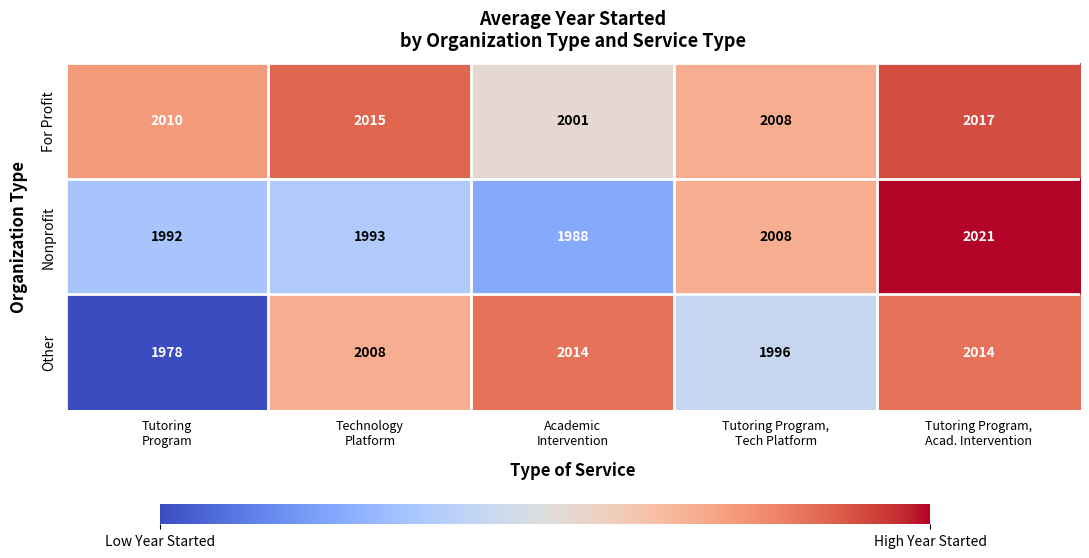

List the series in order of their peak value, highest first.

Nonprofit, For Profit, Other